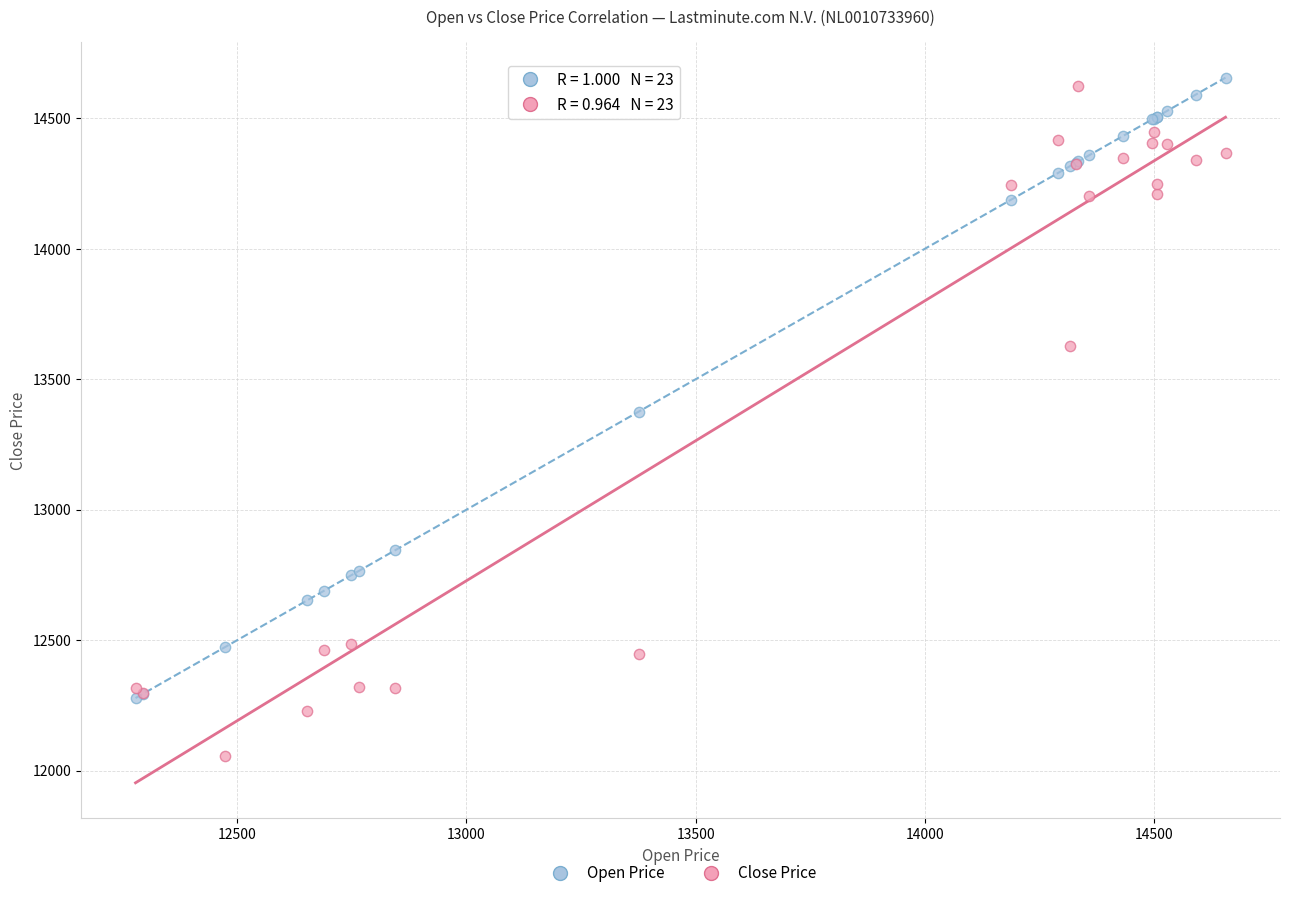

In the Close Price series, what Y value is closest to 13340?

13627